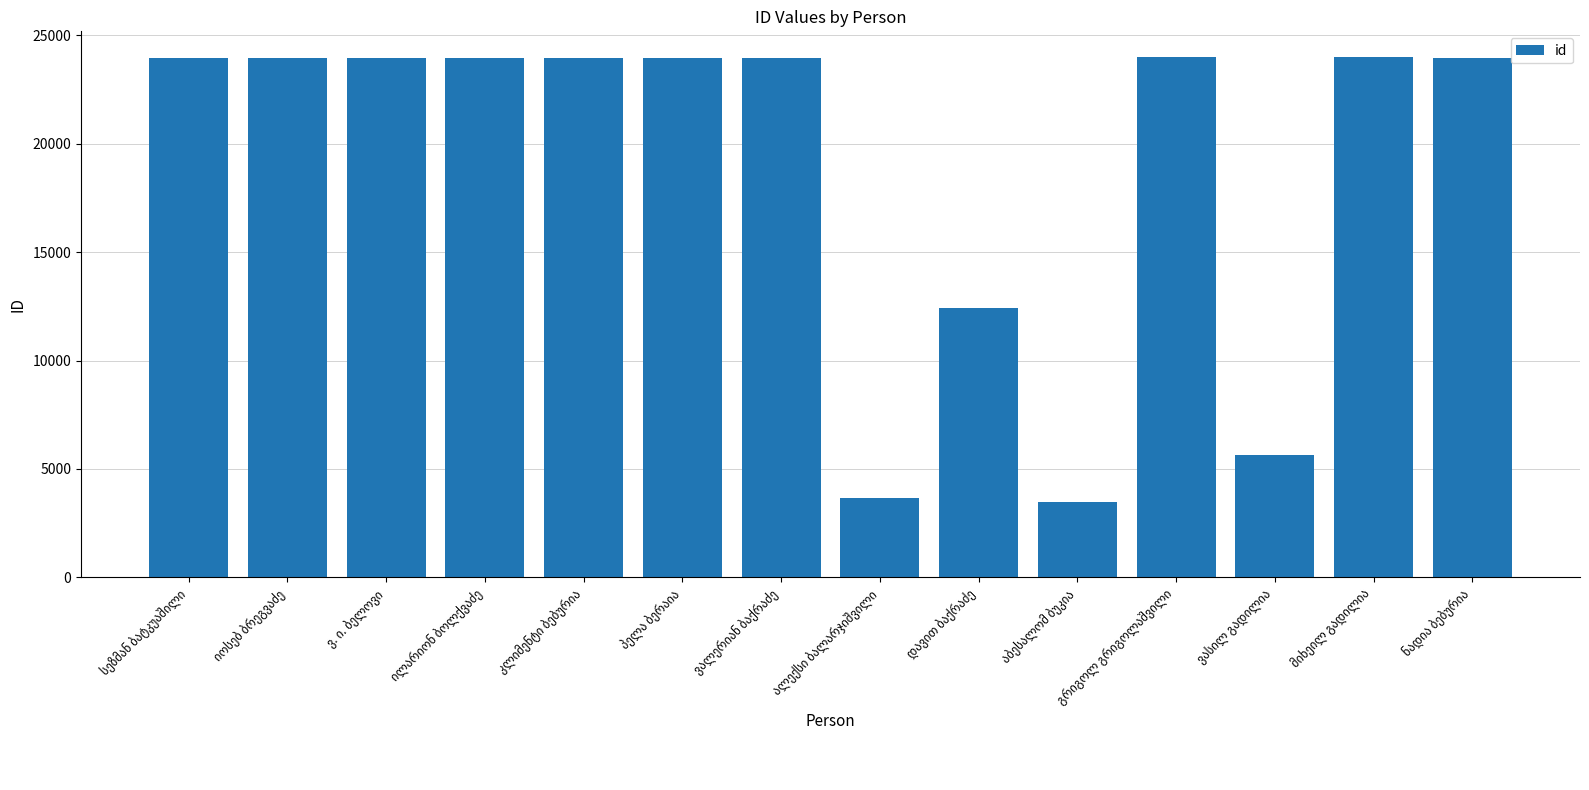

What is the difference between the maximum and second lowest values?

20315